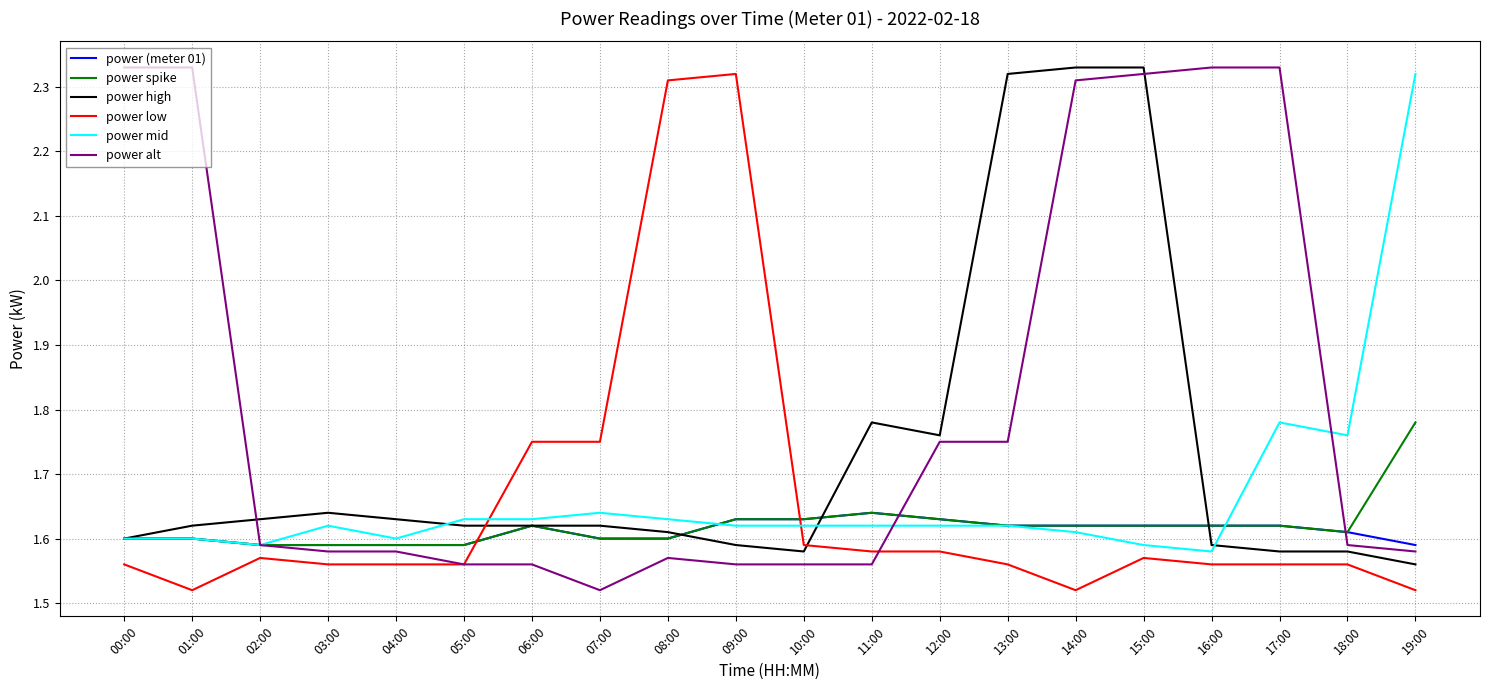

Which series has the widest spread of values?

power alt